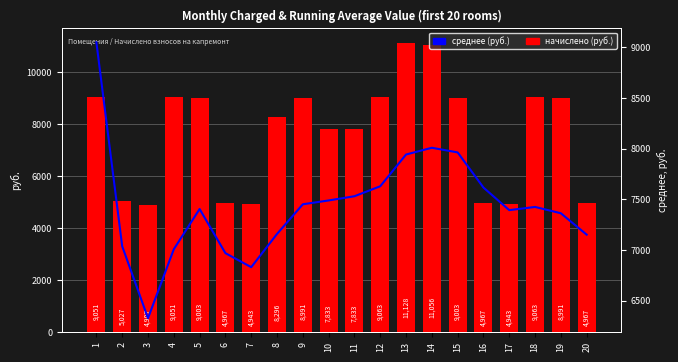

How many series are shown in this chart?

2